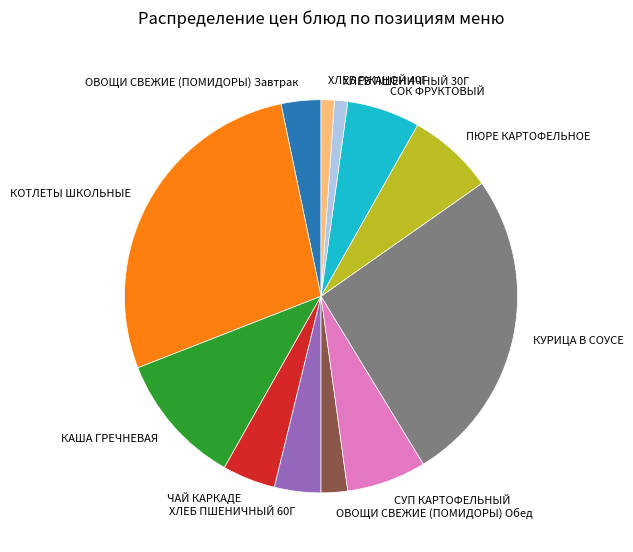

Does any single category account for the majority?

No